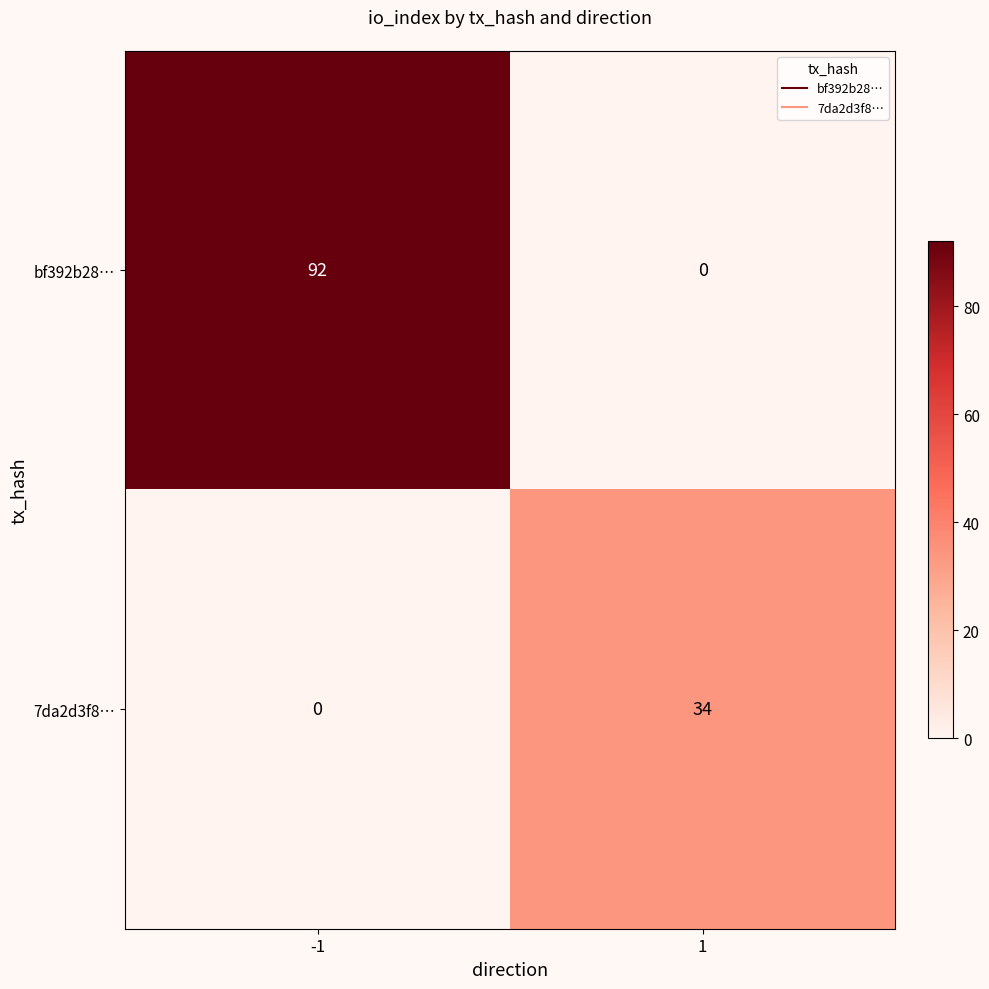

Between -1 and 1, which series saw the biggest shift?

bf392b28…